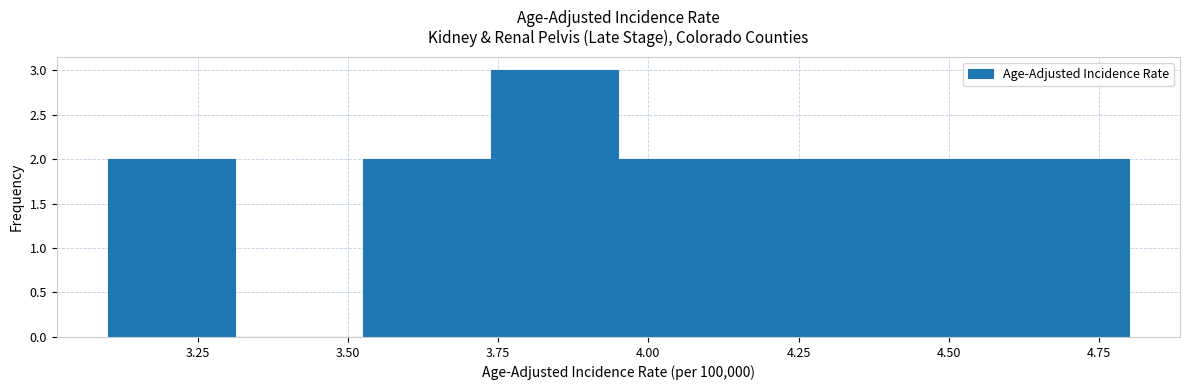

Reading left to right, transcribe this chart: for each bar, give the range it covers on the x-axis and its height. Neither the bar edges nor the heights are printed on the chart, so give them approximately, as read against the axes.

3.10 to 3.30: 2
3.30 to 3.55: 0
3.55 to 3.75: 2
3.75 to 3.95: 3
3.95 to 4.15: 2
4.15 to 4.40: 2
4.40 to 4.60: 2
4.60 to 4.80: 2